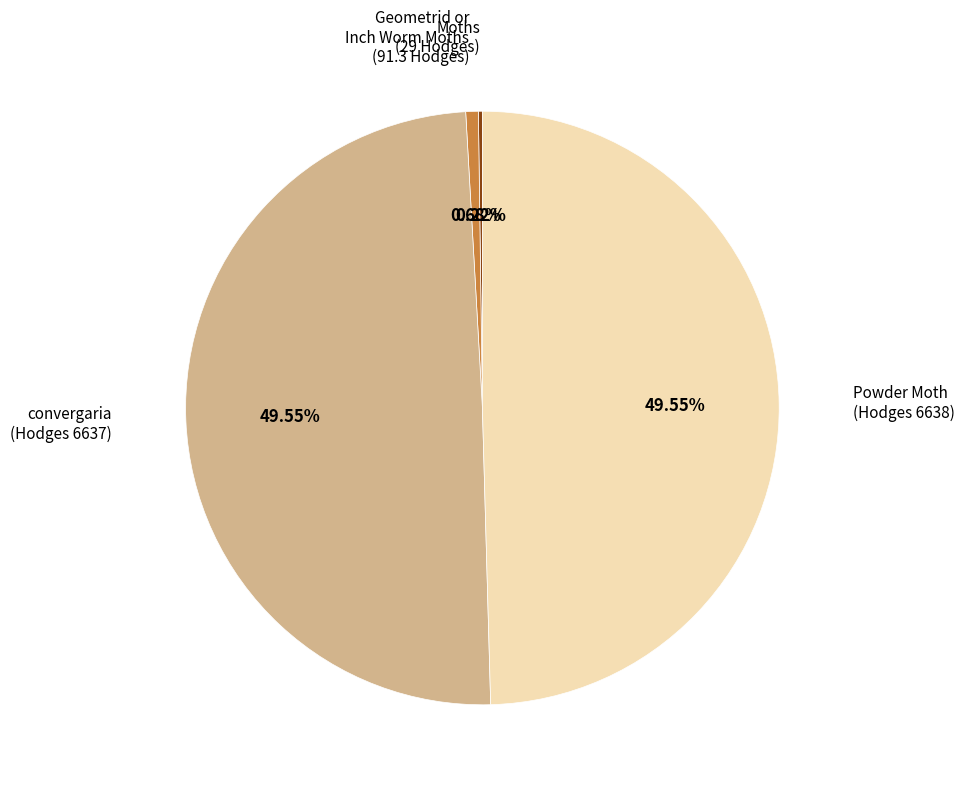

Is there any slice that represents more than half of the pie?

No